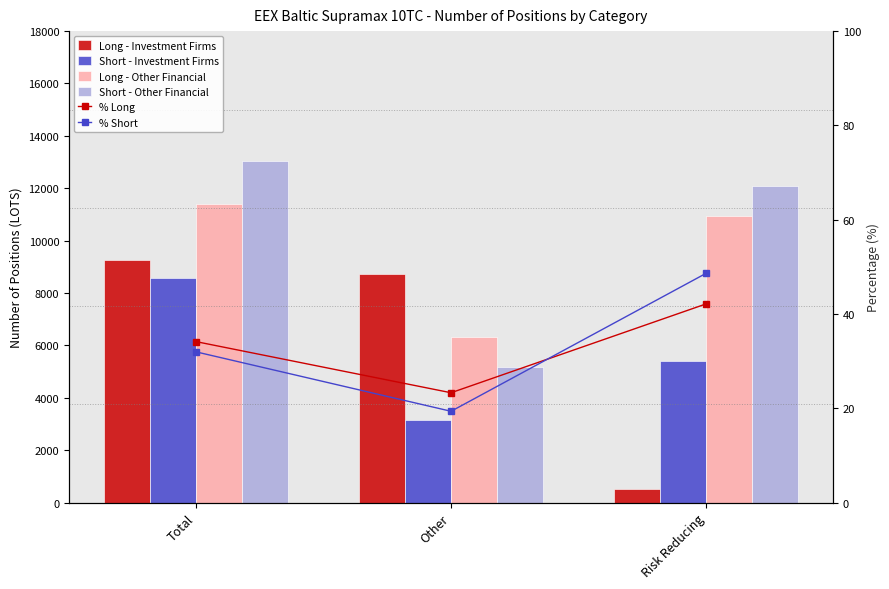

What is the value of the Short - Investment Firms bar at the 2nd from the left?

3150.0